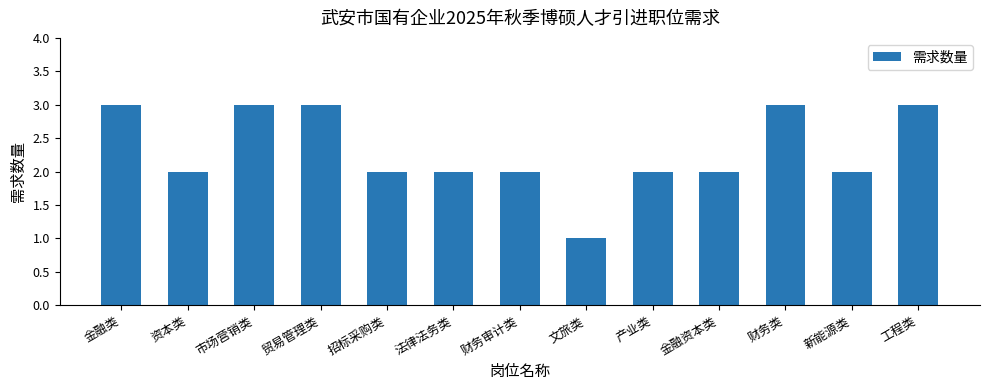

Reading left to right, list all the values displayed in this chart.

3	2	3	3	2	2	2	1	2	2	3	2	3